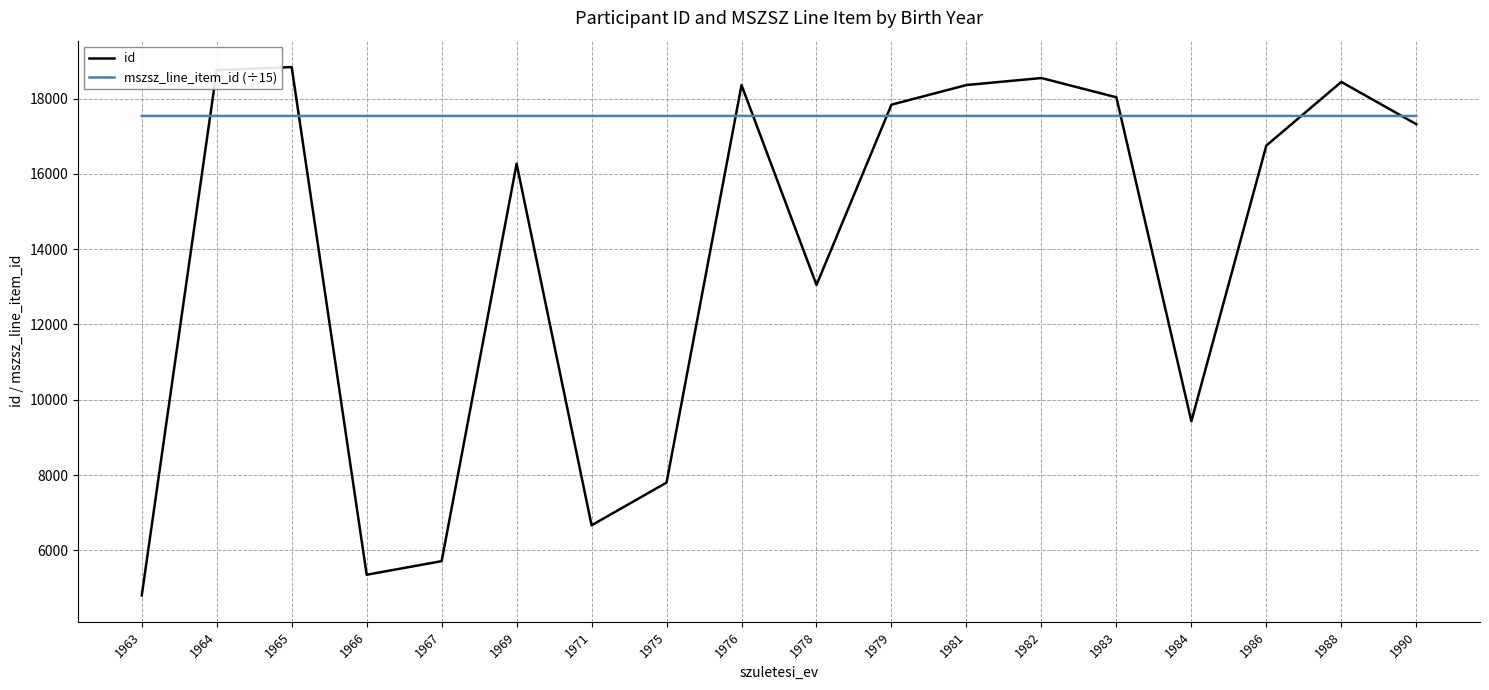

Does the chart have visible grid lines?

Yes